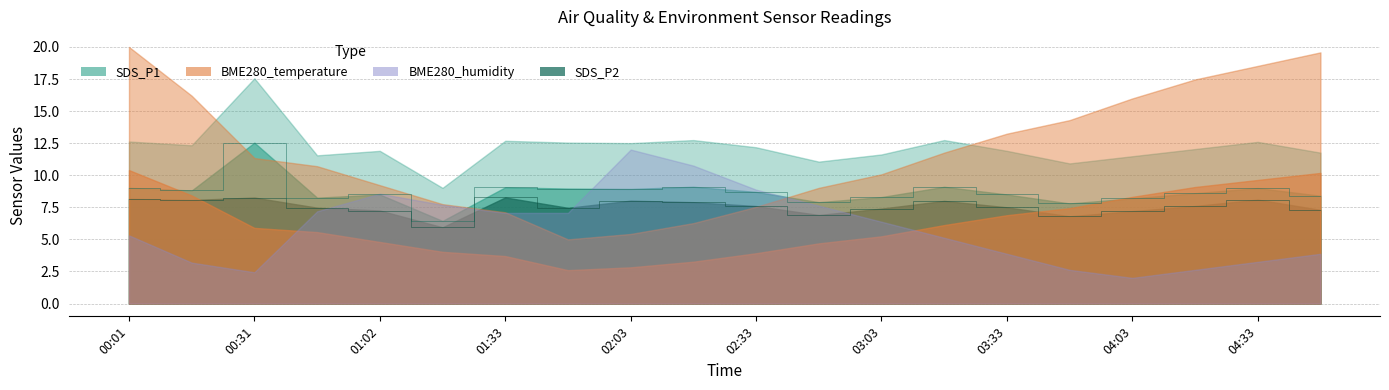

True or false: SDS_P2 and SDS_P1 intersect in this chart.

False